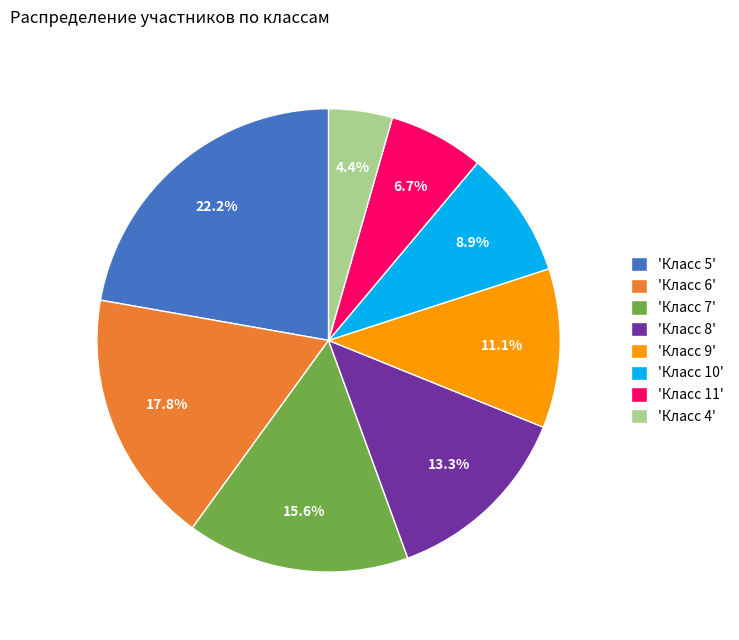

Is there a majority slice in this chart?

No